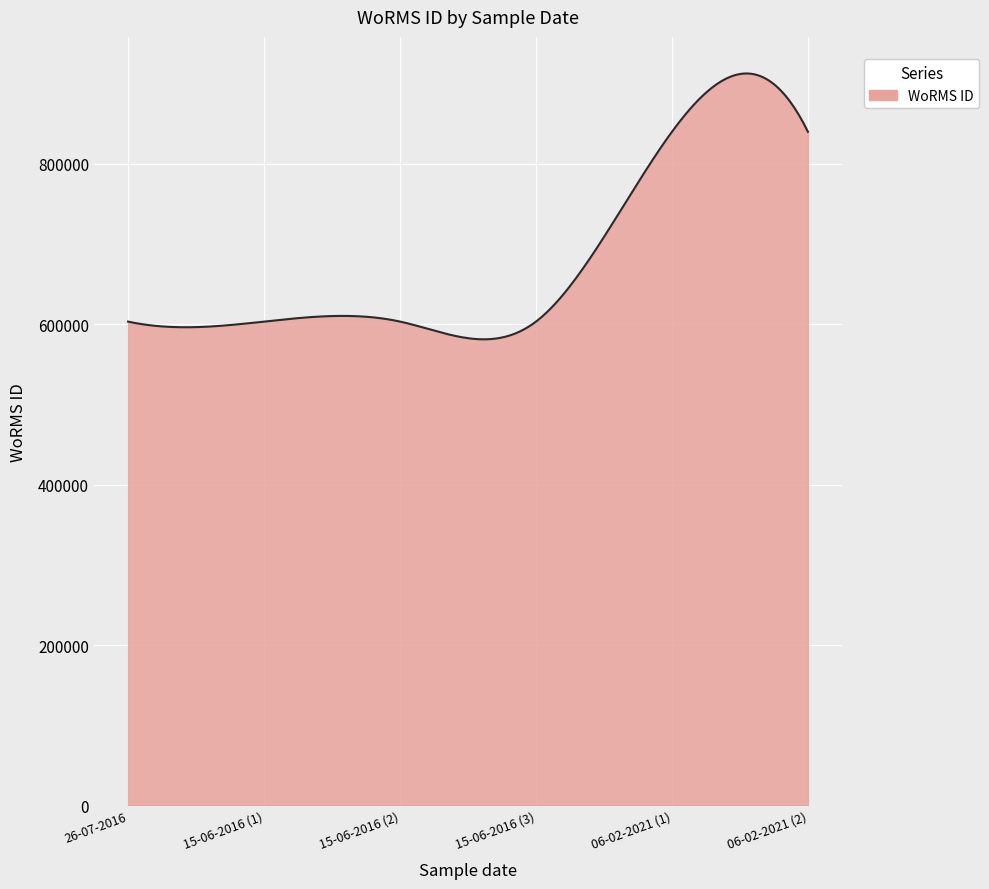

What is the minimum value shown in the chart?

581218.9